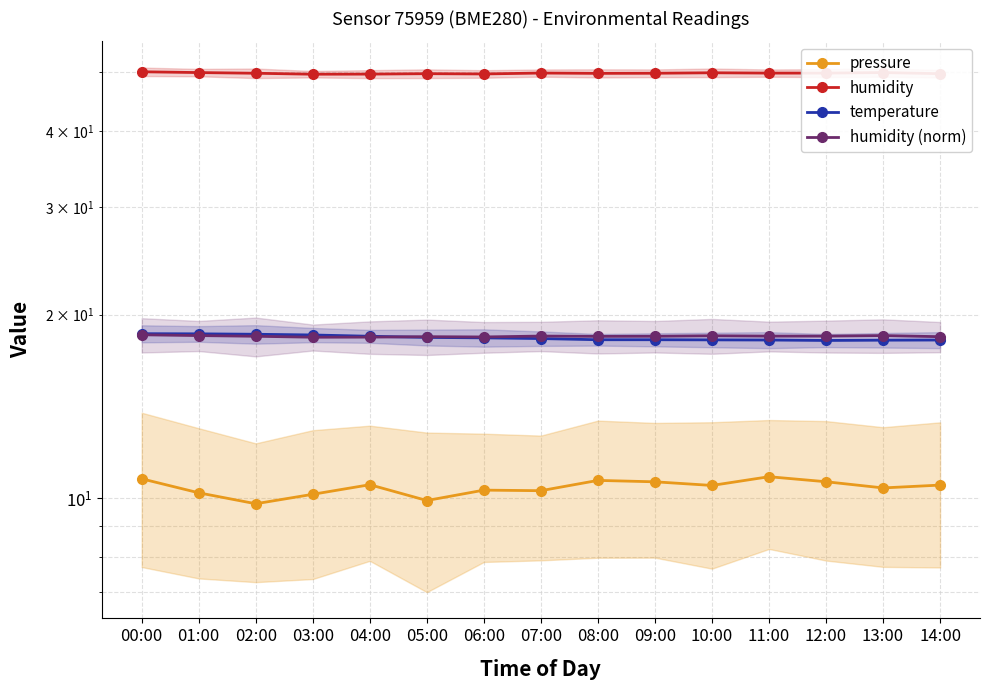

Reading left to right, list all the values displayed in this chart.

pressure: 00:00=10.8	01:00=10.2	02:00=9.8	03:00=10.1	04:00=10.5	05:00=9.9	06:00=10.3	07:00=10.3	08:00=10.7	09:00=10.6	10:00=10.5	11:00=10.8	12:00=10.6	13:00=10.4	14:00=10.5
humidity: 00:00=50.1	01:00=49.9	02:00=49.8	03:00=49.6	04:00=49.6	05:00=49.7	06:00=49.7	07:00=49.9	08:00=49.8	09:00=49.8	10:00=49.9	11:00=49.8	12:00=49.8	13:00=49.9	14:00=49.7
temperature: 00:00=18.6	01:00=18.6	02:00=18.6	03:00=18.5	04:00=18.4	05:00=18.4	06:00=18.3	07:00=18.3	08:00=18.2	09:00=18.2	10:00=18.2	11:00=18.2	12:00=18.1	13:00=18.2	14:00=18.2
humidity (norm): 00:00=18.5	01:00=18.5	02:00=18.4	03:00=18.4	04:00=18.4	05:00=18.4	06:00=18.4	07:00=18.4	08:00=18.4	09:00=18.4	10:00=18.5	11:00=18.4	12:00=18.4	13:00=18.5	14:00=18.4